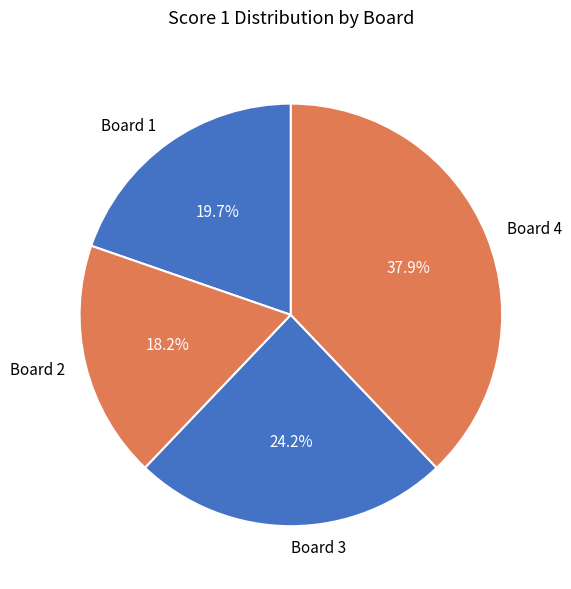

Combined, do Board 4 and Board 2 account for over 50%?

Yes